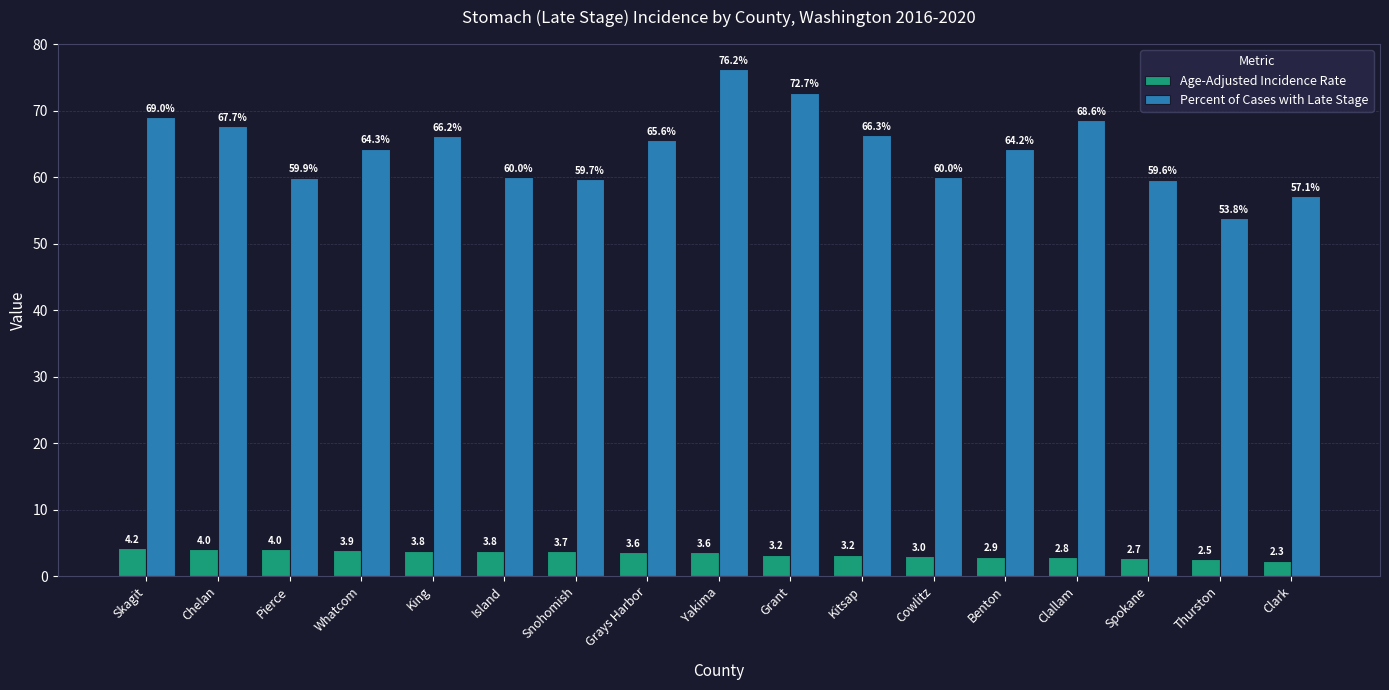

What is the maximum value for Age-Adjusted Incidence Rate?

4.2